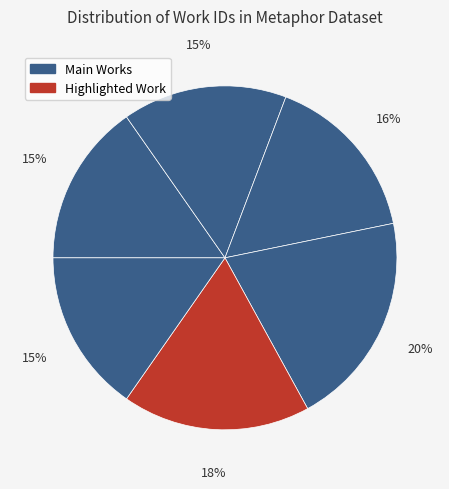

How many segments does this pie chart have?

6